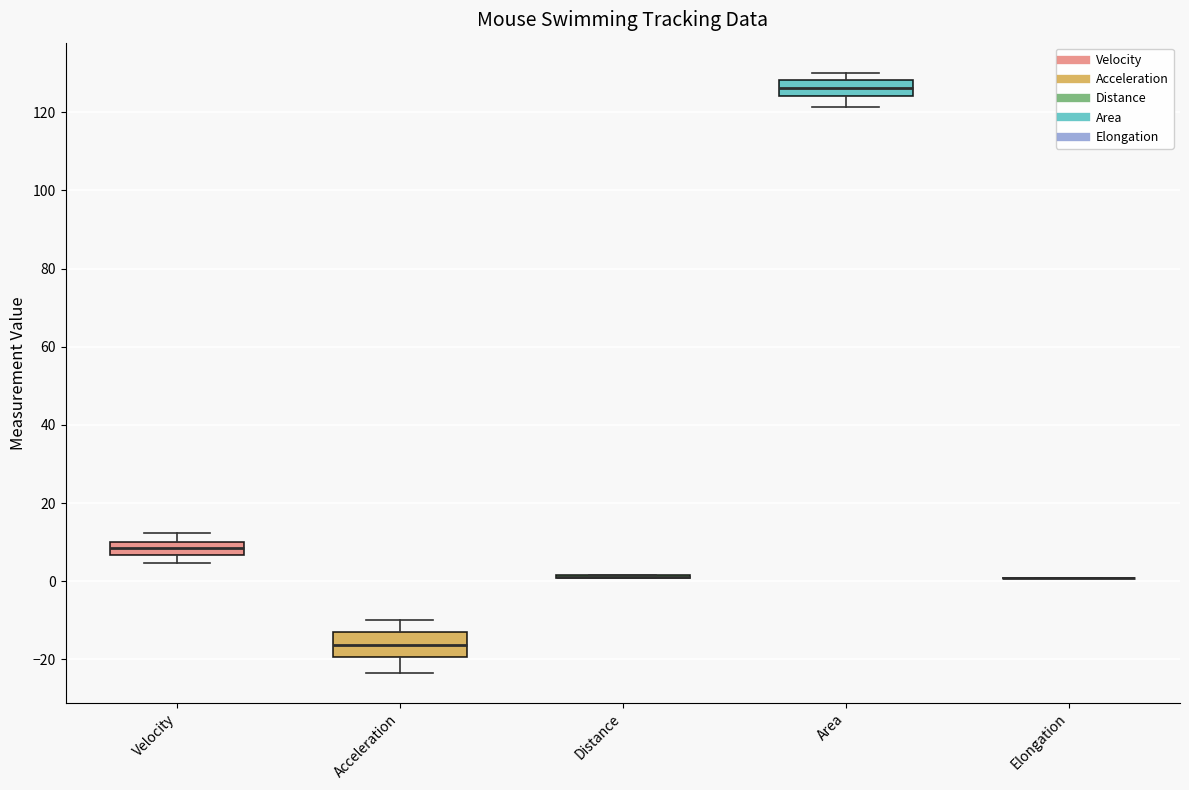

Where does the median line of the box for Area sit on the y-axis? The values are not printed on the chart, so give them approximately, as read against the axis.

126